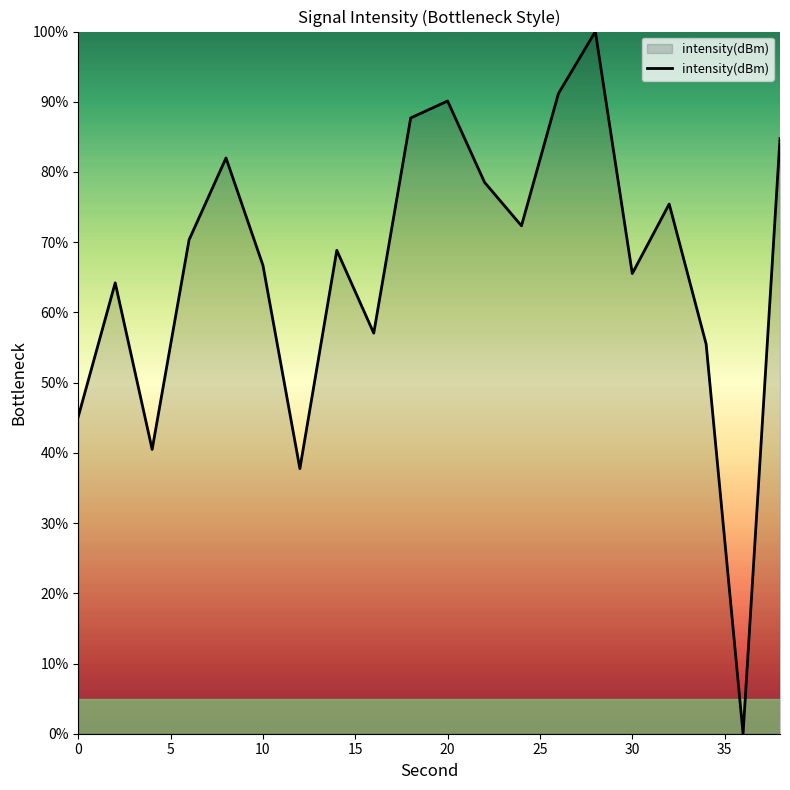

How many values are below 70?

10